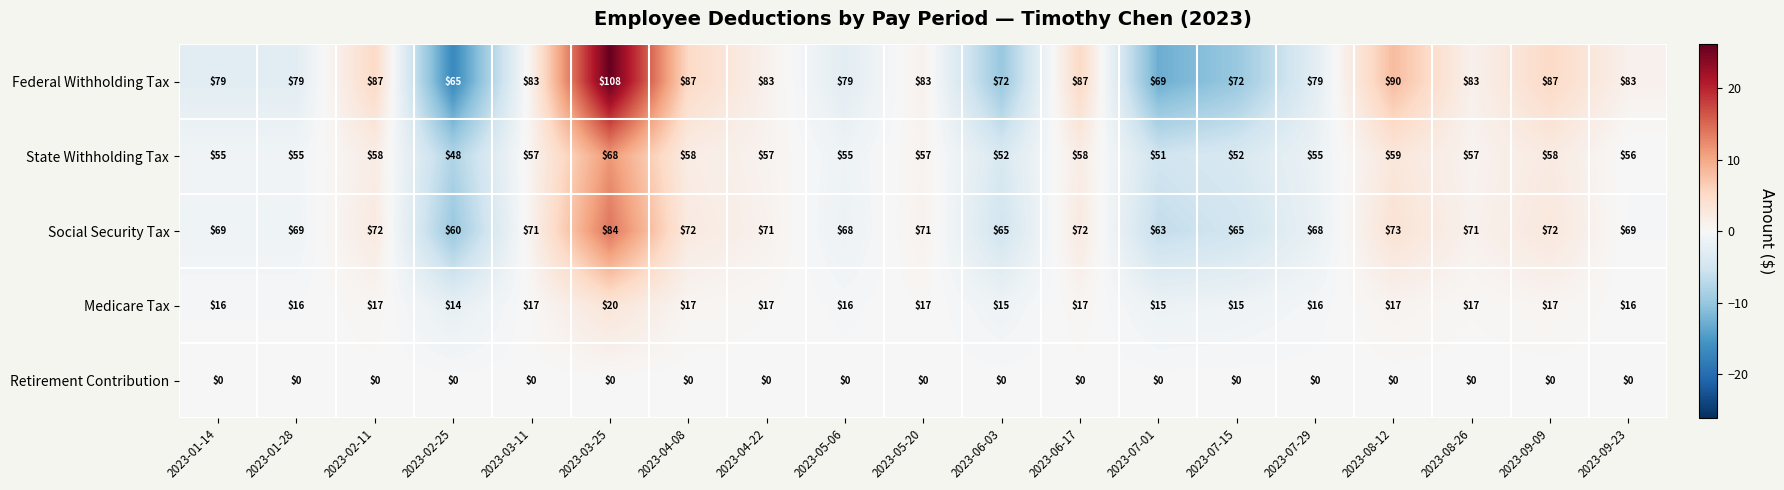

Is it true that Retirement Contribution equals 0 at 2023-07-15?

True